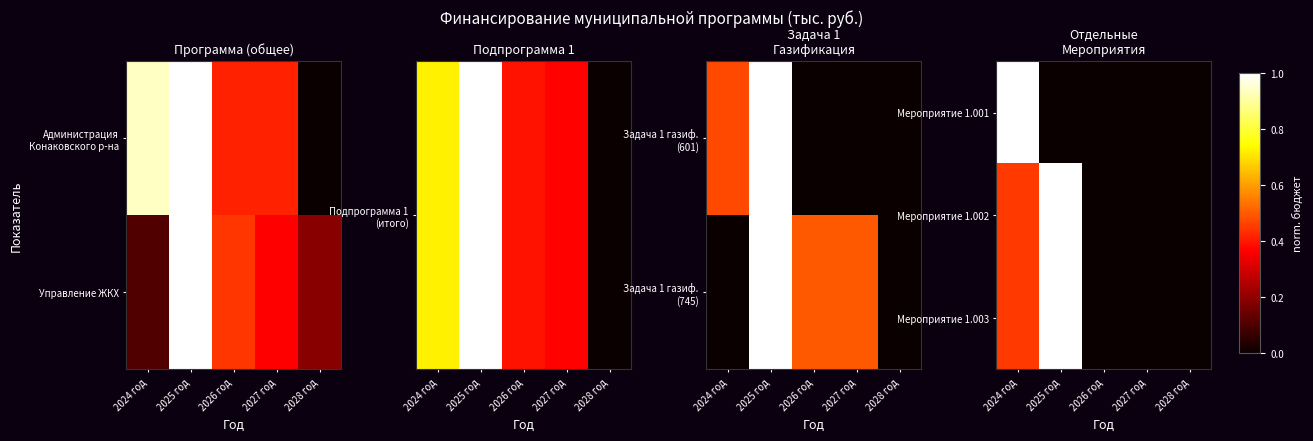

What is the maximum value for Мероприятие 1.001?

1.0